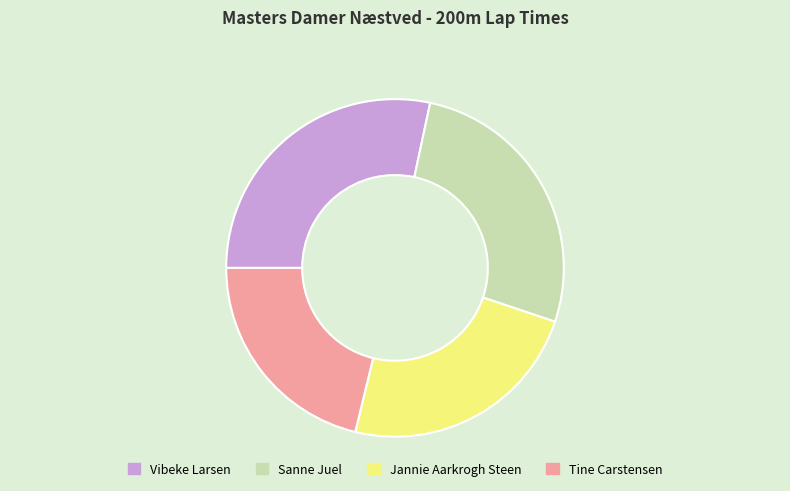

Is there any slice that represents more than half of the pie?

No